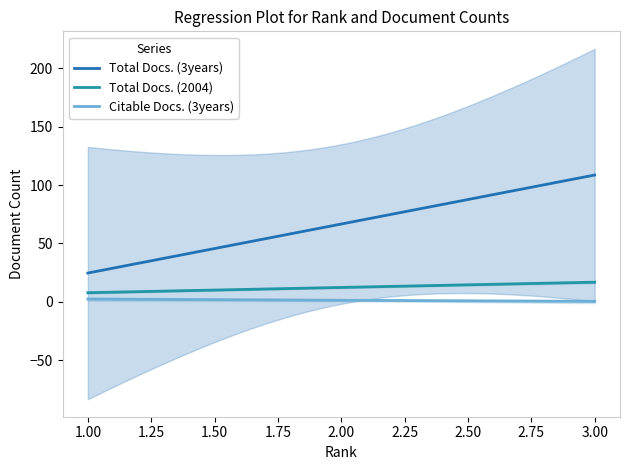

What is the average value of the Total Docs. (2004) series?

12.3